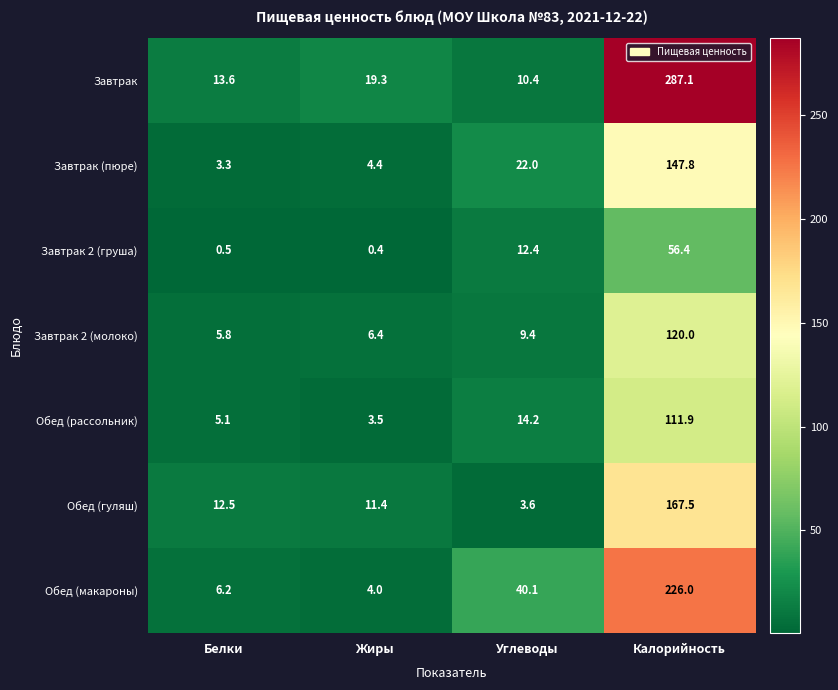

What is the total value across all series at Калорийность?

1116.7